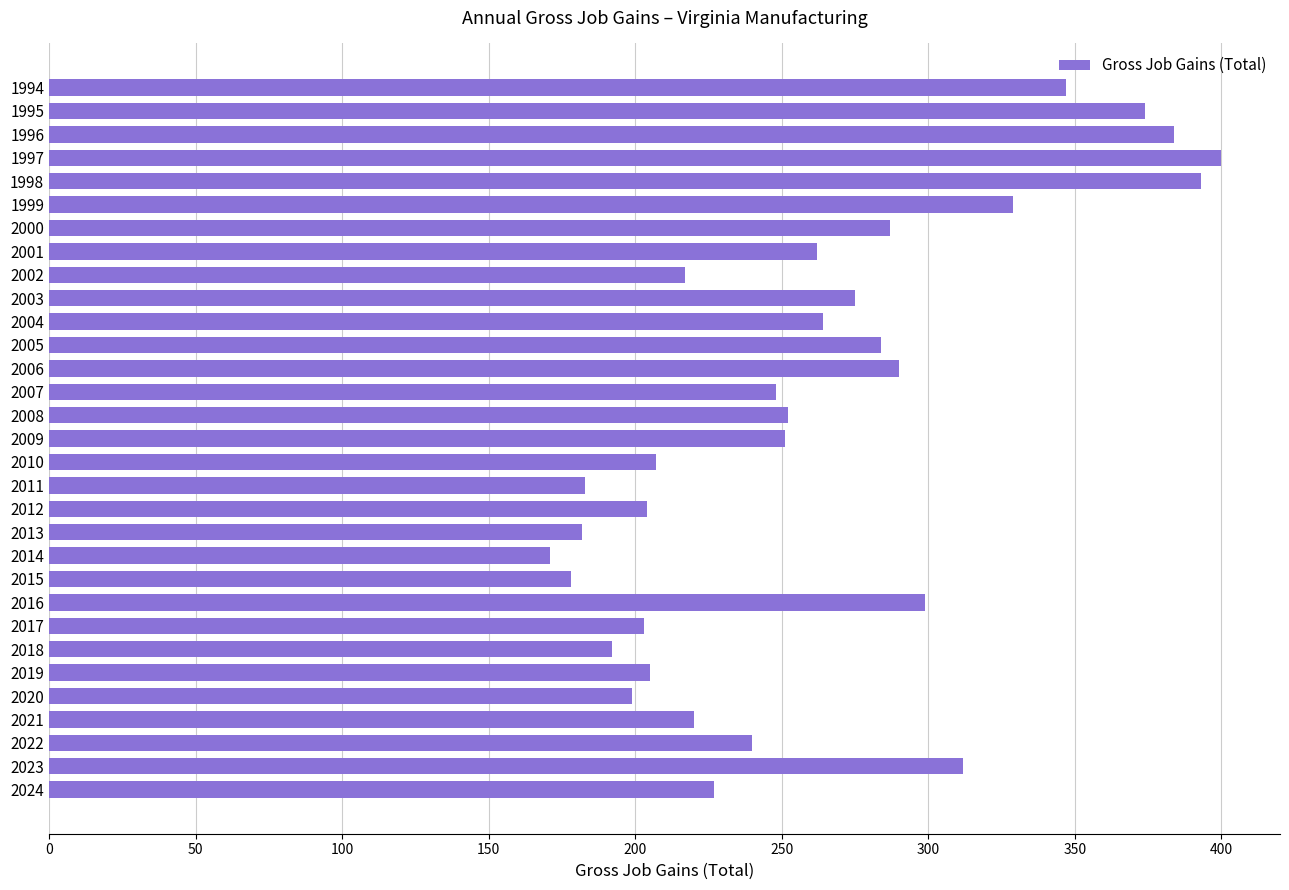

Are the bars grouped side by side (vs. stacked)?

No